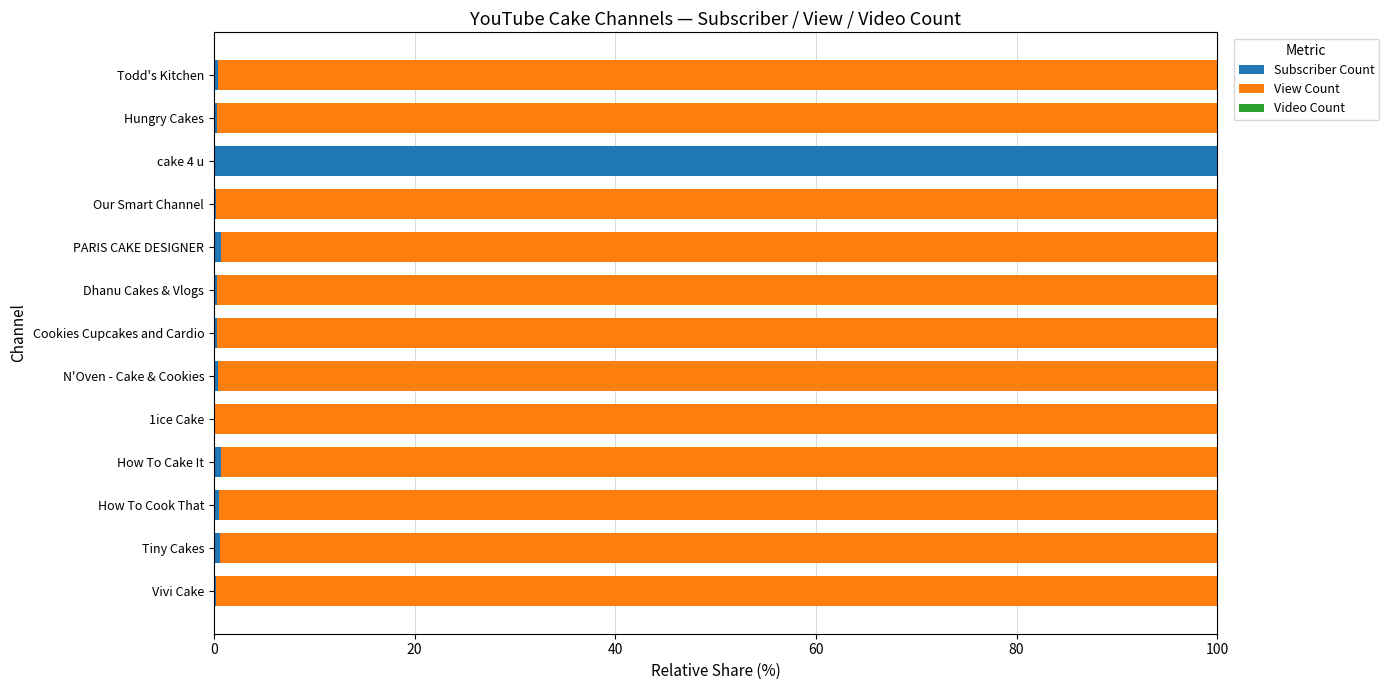

Which category has the highest value in the Subscriber Count series?

cake 4 u